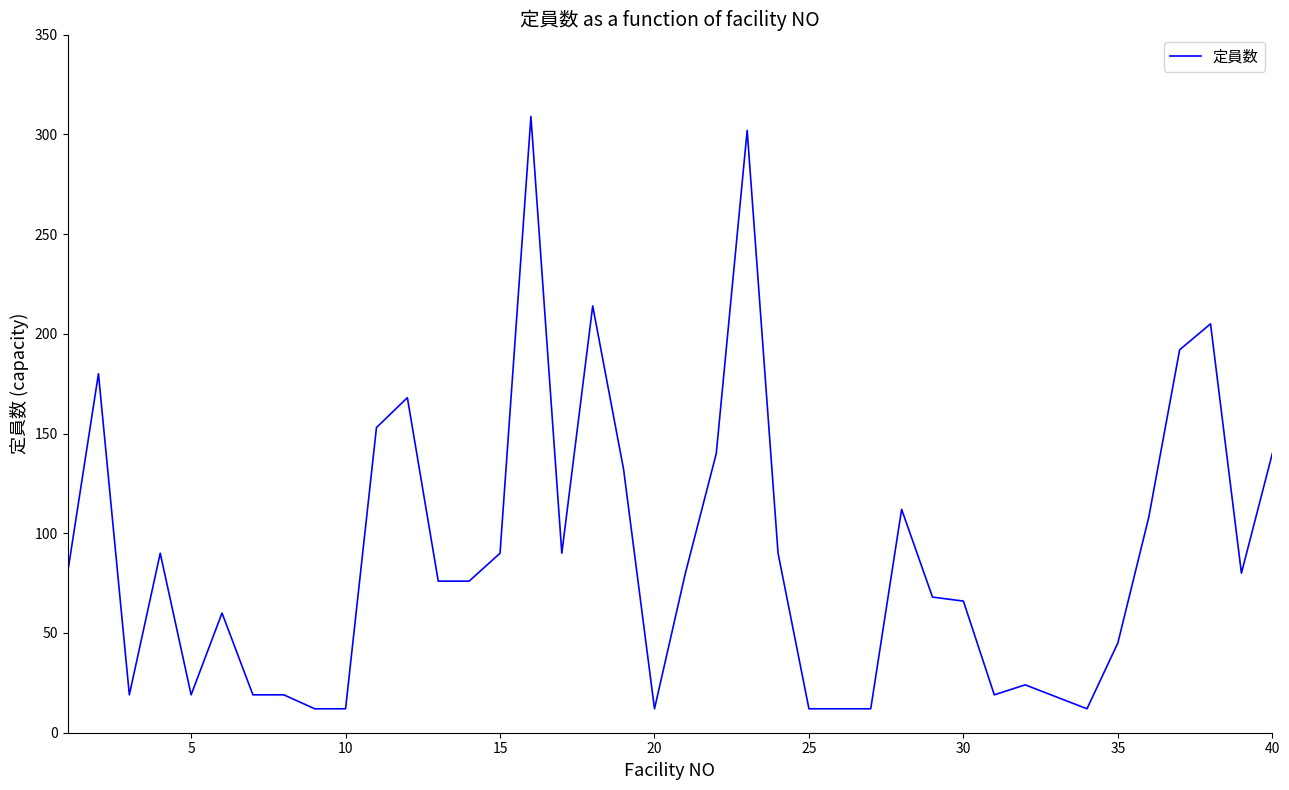

What is the maximum value shown in the chart?

309